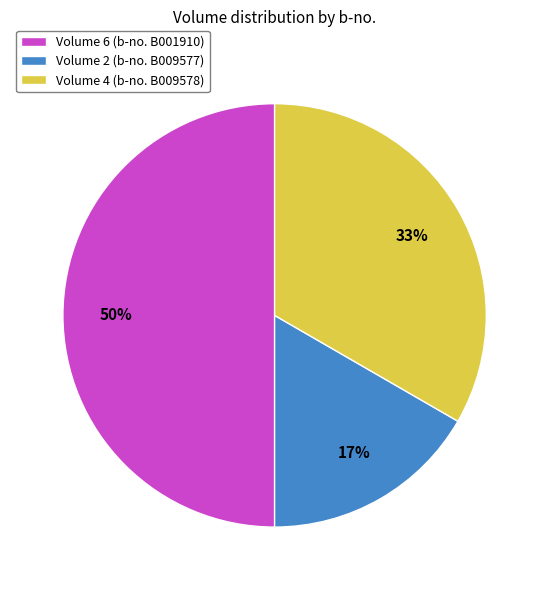

What is the smallest slice in the pie chart?

Volume 2 (b-no. B009577)